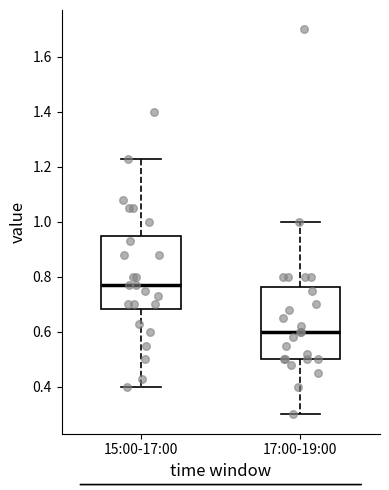

Reading left to right, read every box against the y-axis: the position of its median line, the range the box covers, and the ends of its whiskers. The values are not printed on the chart, so give them approximately, as read against the axis.

15:00-17:00: median 0.78, box 0.68 to 0.94, whiskers 0.40 to 1.24
17:00-19:00: median 0.60, box 0.50 to 0.76, whiskers 0.30 to 1.00